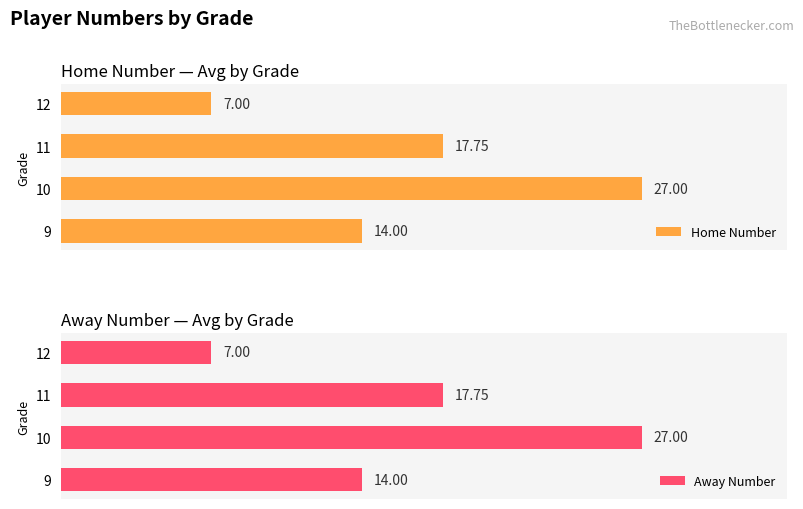

What is the highest value of the Home Number series?

27.0